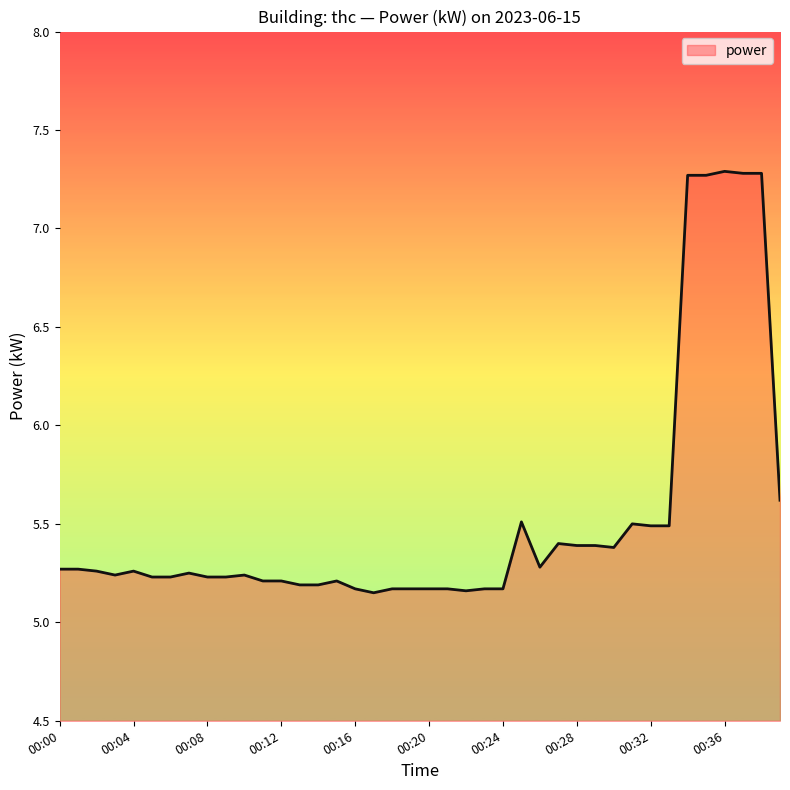

What is the difference between the maximum and minimum values?

2.1